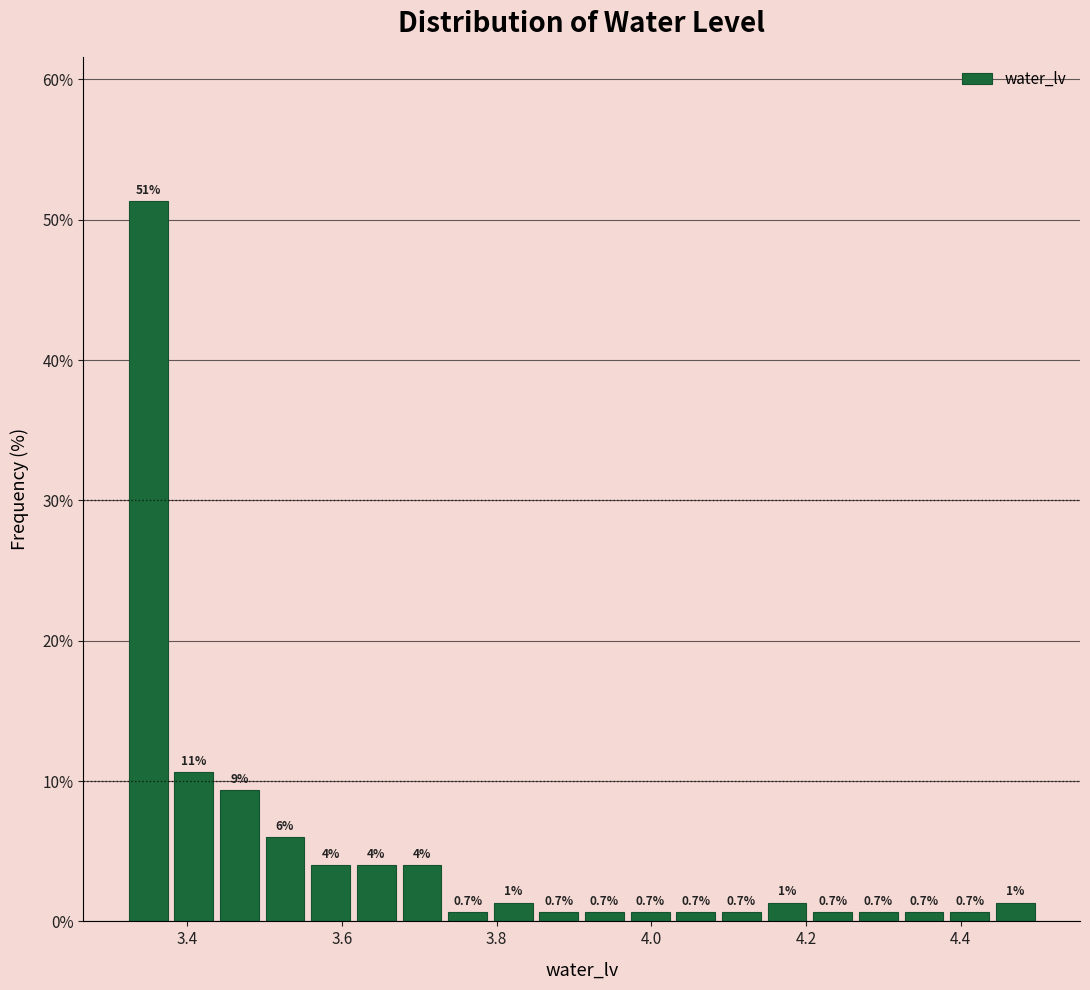

Read against the x-axis, roughly where is the centre of the tallest bar?

3.34